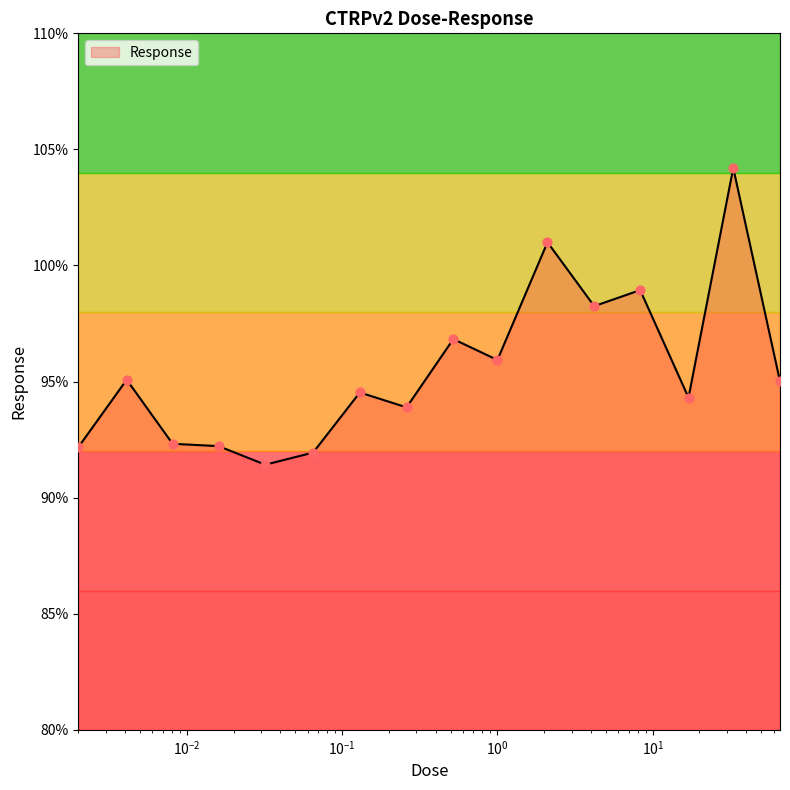

What is the maximum value shown in the chart?

104.2